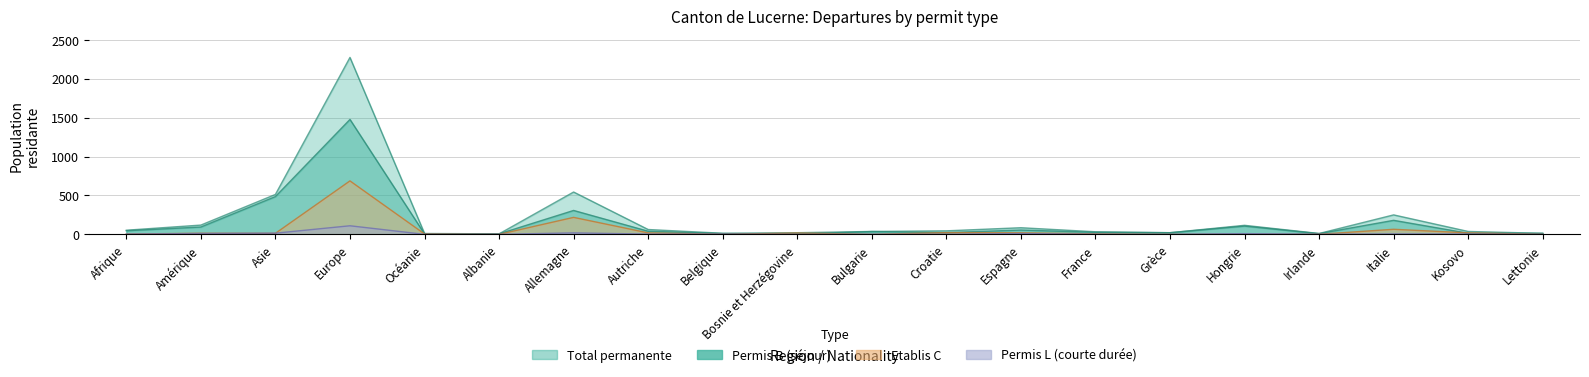

True or false: Permis L and Permis B cross at least once.

False